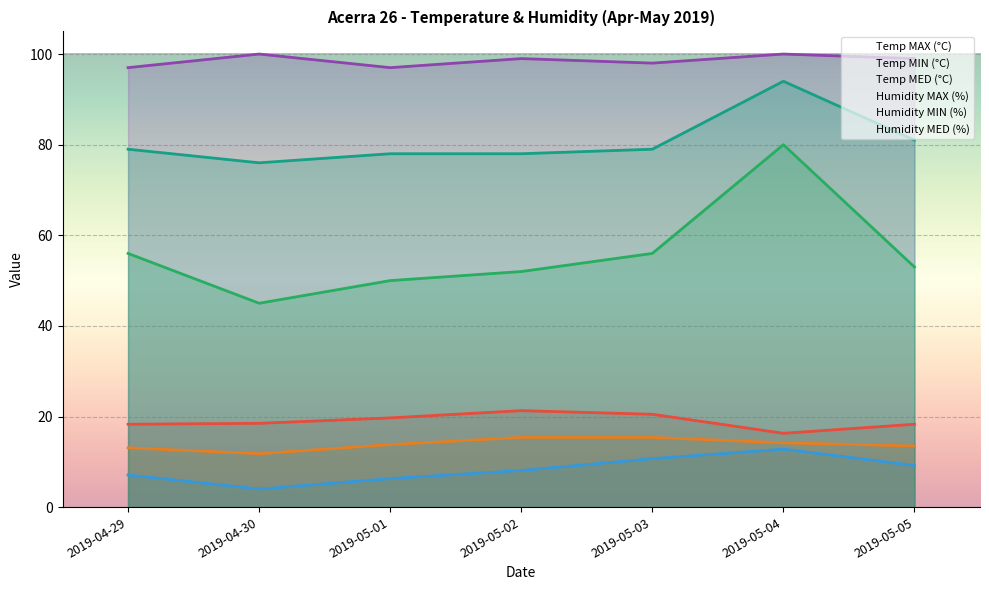

The value of Temp MIN (°C) at 2019-05-02 is 8.1. True or false?

True